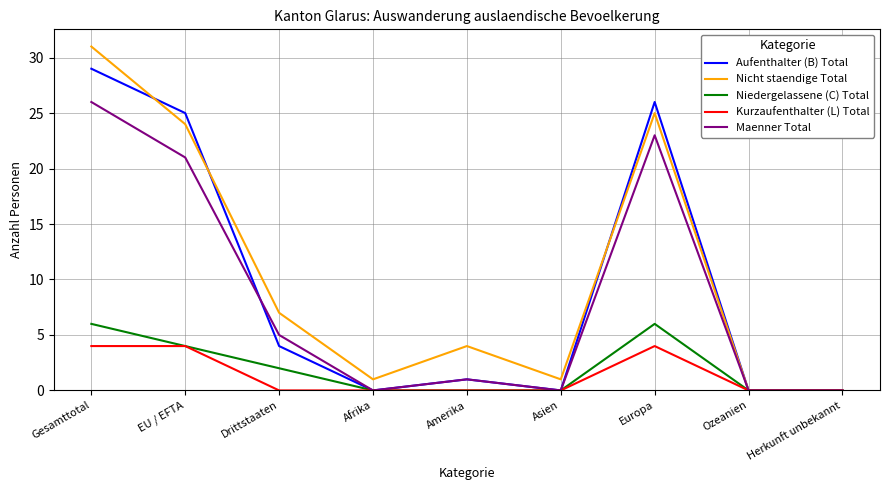

At which category is the sum across all series the highest?

Gesamttotal